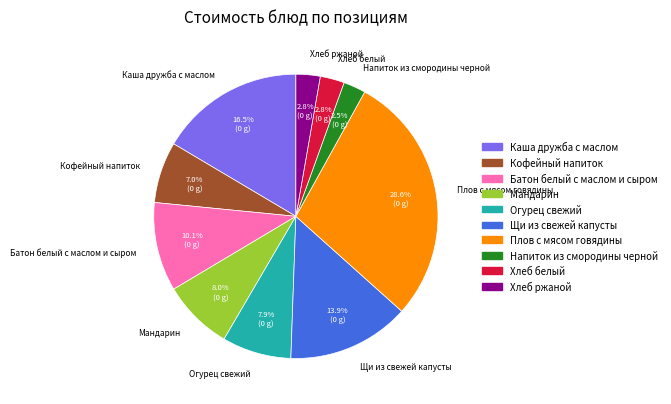

What percentage is NOT represented by Каша дружба с маслом?

83.5%